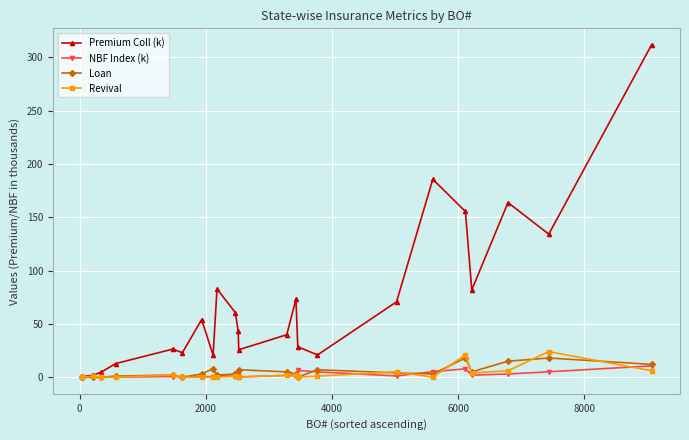

At how many categories does at least one series exceed 144?

4